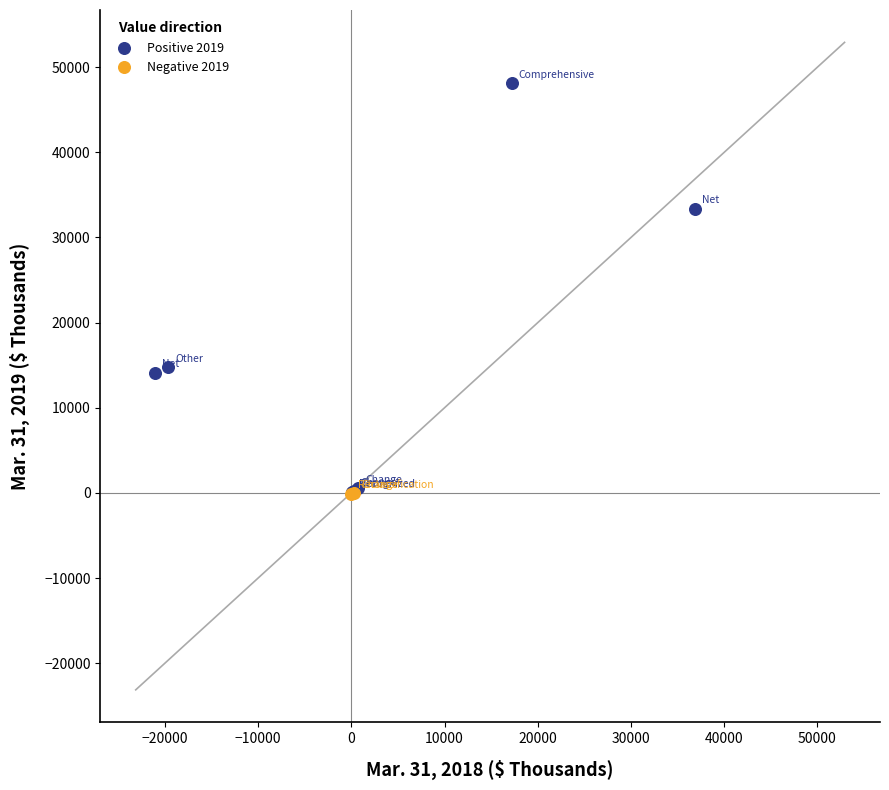

Which series has the largest Y range (max minus min)?

Positive 2019